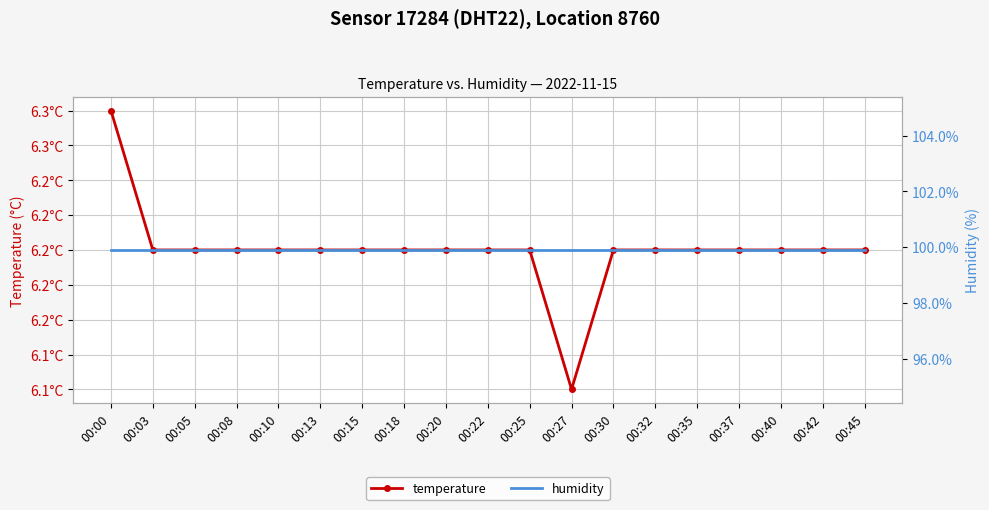

True or false: humidity and temperature cross at least once.

False